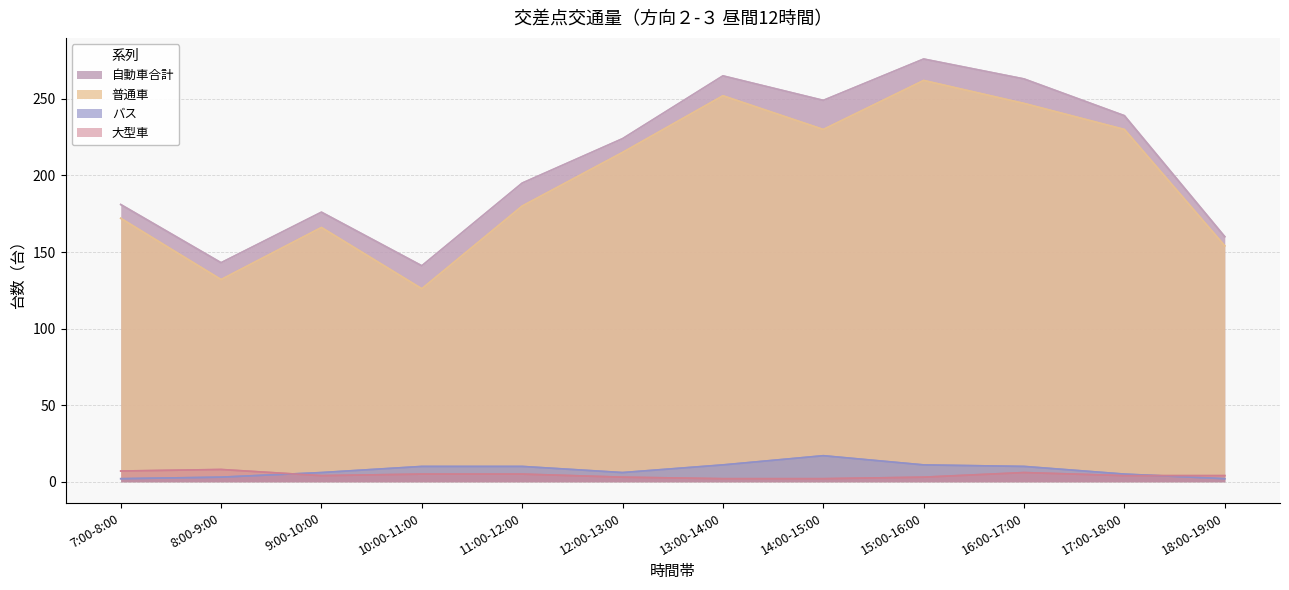

How many lines are shown in the chart?

4